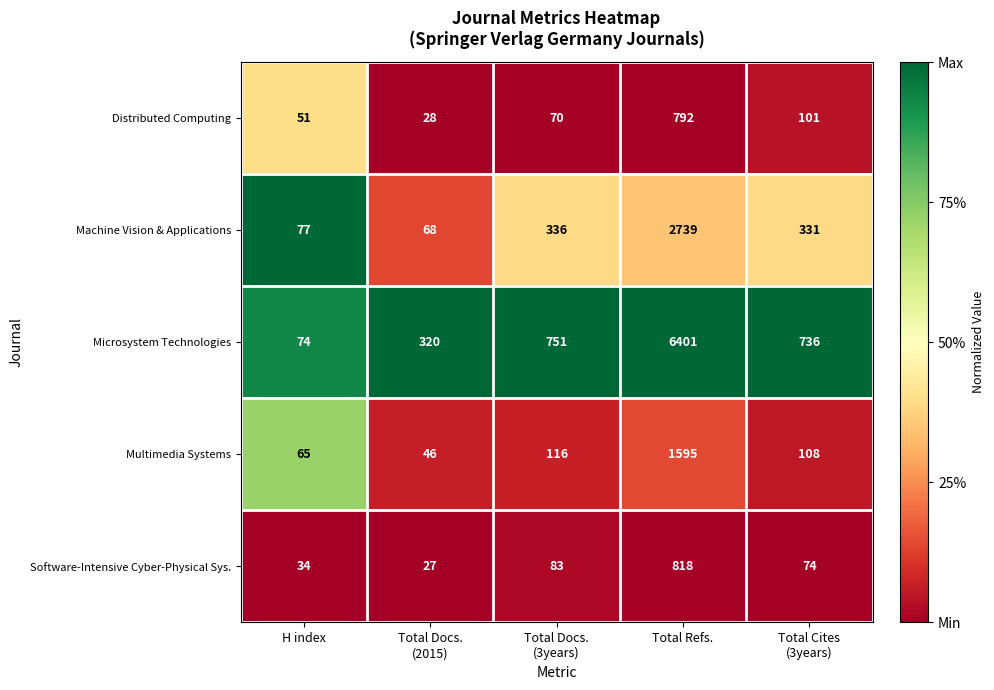

Is the value of Machine Vision & Applications at H index greater than the value of Multimedia Systems at Total Refs.?

No